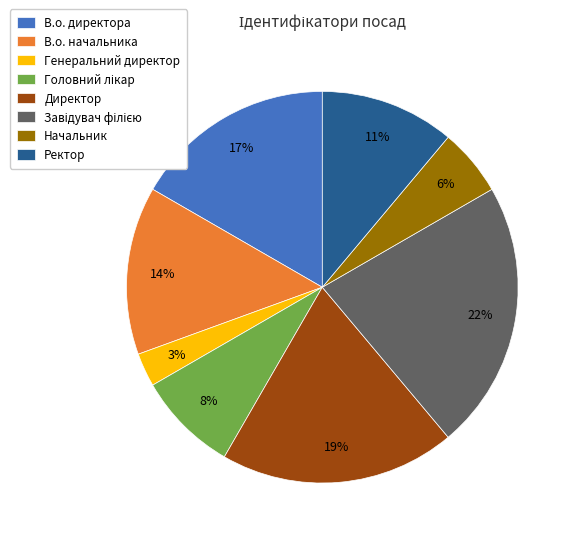

How many slices are in this pie chart?

8